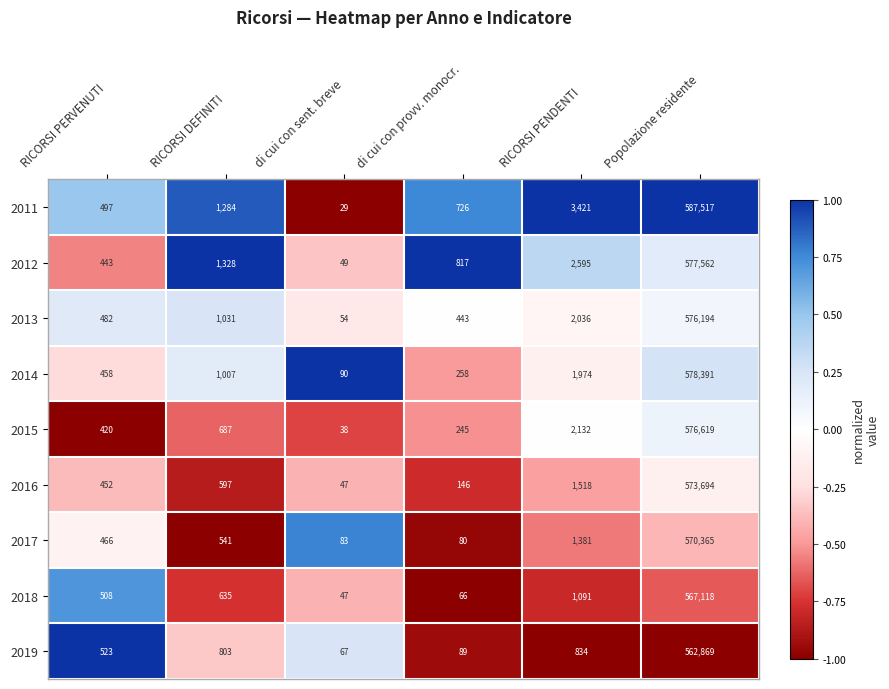

At which category is the sum across all series the highest?

Popolazione residente